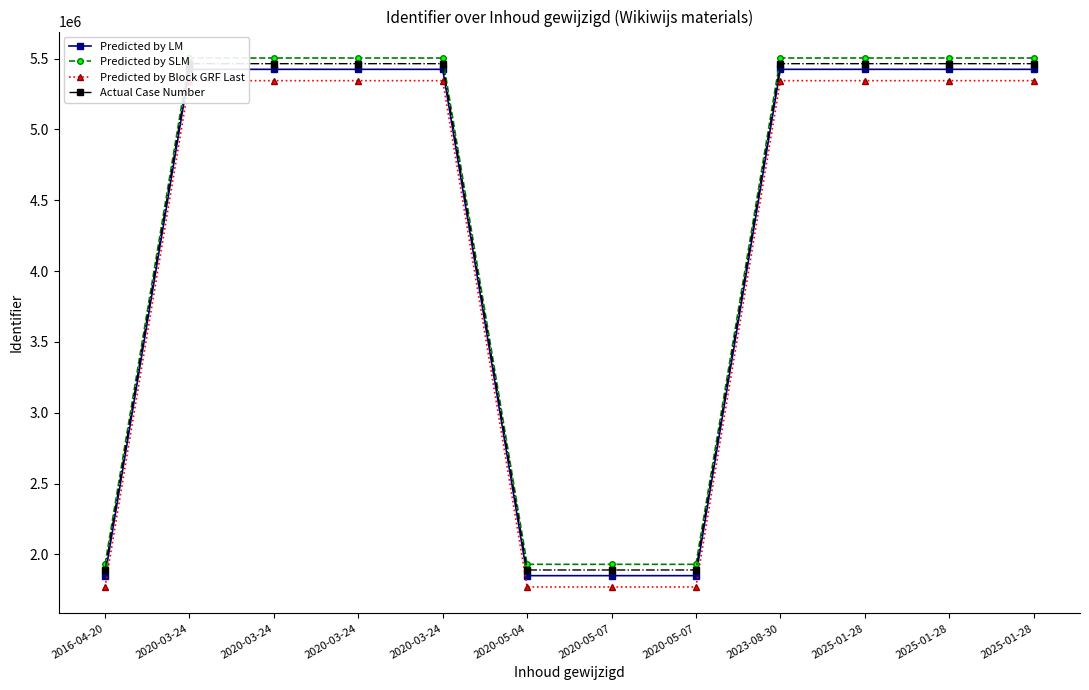

True or false: Predicted by LM and Predicted by SLM intersect in this chart.

False